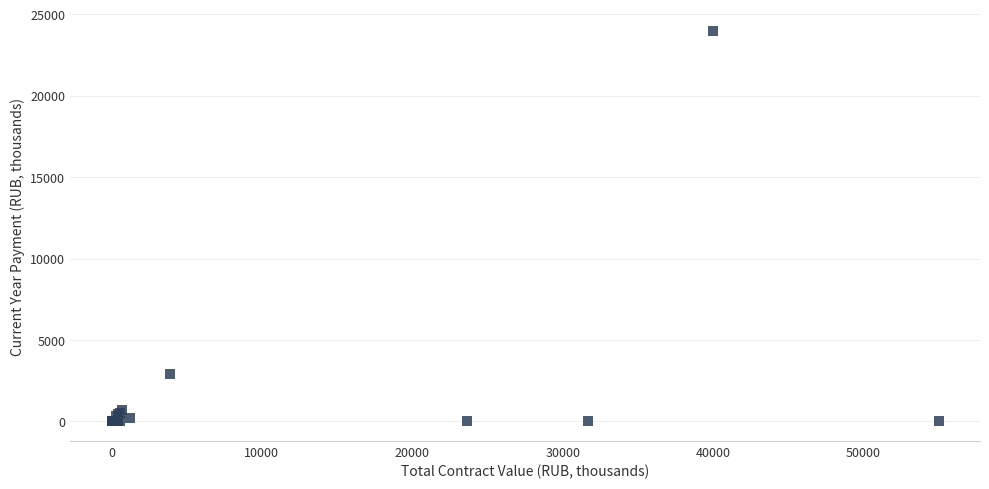

What Y value in the scatter plot is closest to 12000?

2910.0